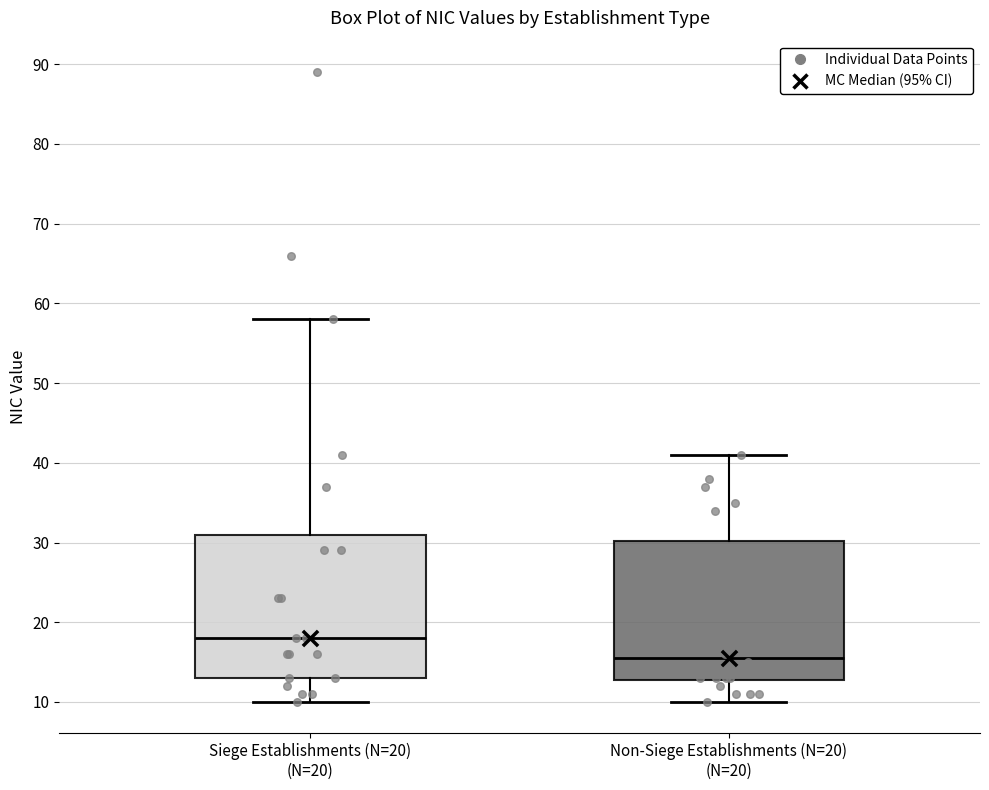

Reading left to right, transcribe this box plot: for each box, give where its median line is, the range the box spans, and where its two whiskers end, as read against the y-axis. The values are not printed on the chart, so give them approximately, as read against the axis.

Siege Establishments (N=20) (N=20): median 18, box 13 to 31, whiskers 10 to 58
Non-Siege Establishments (N=20) (N=20): median 16, box 13 to 30, whiskers 10 to 41